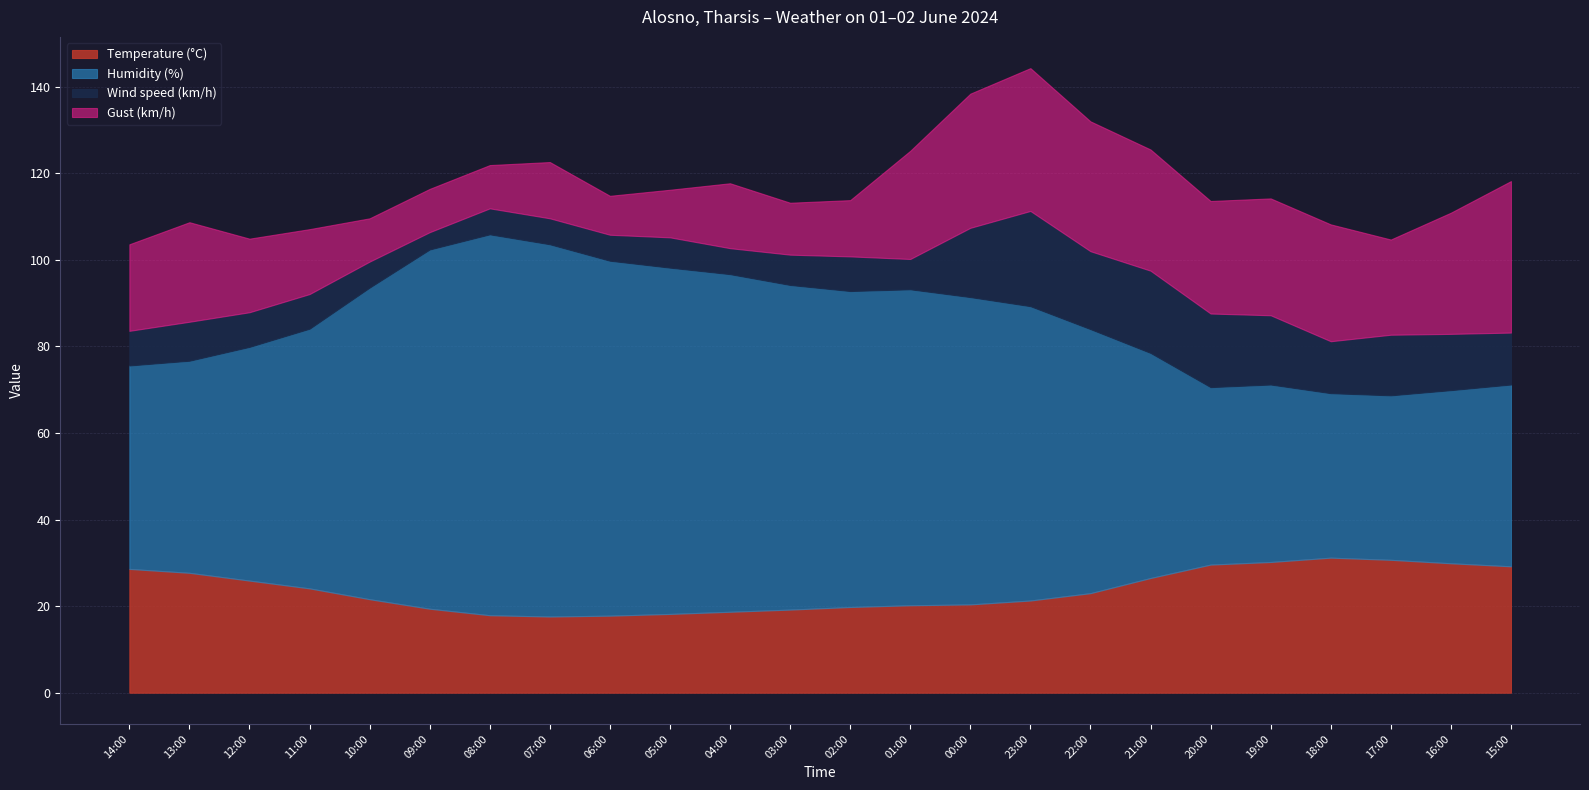

In Temperature (°C), how many points are lower than both neighbors (excluding endpoints)?

1